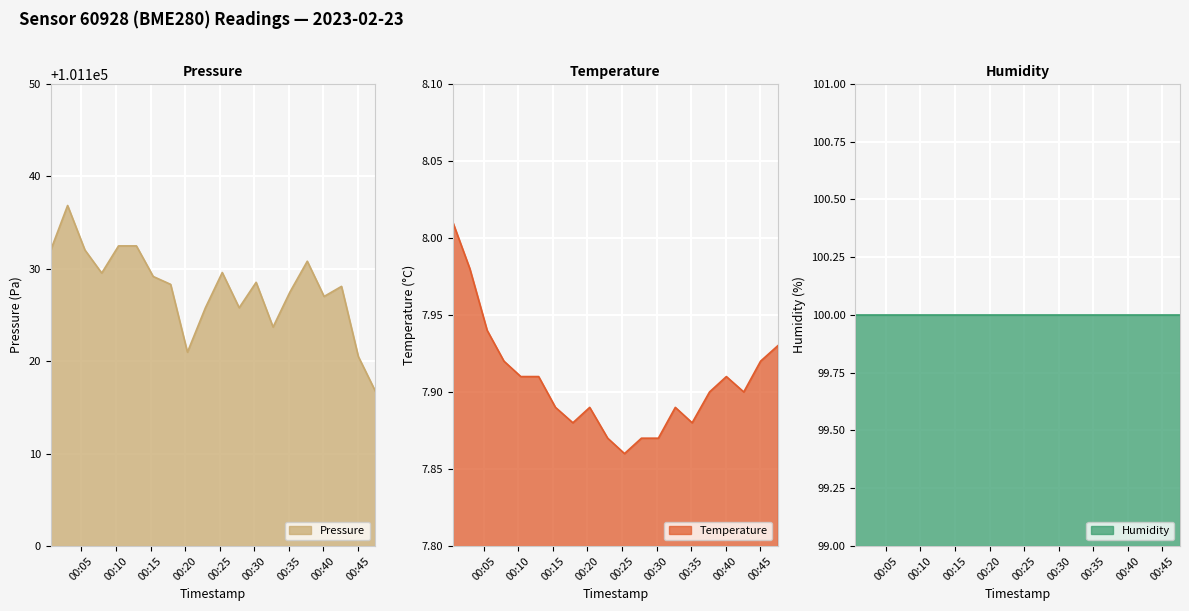

What is the maximum value for Pressure?

101136.8